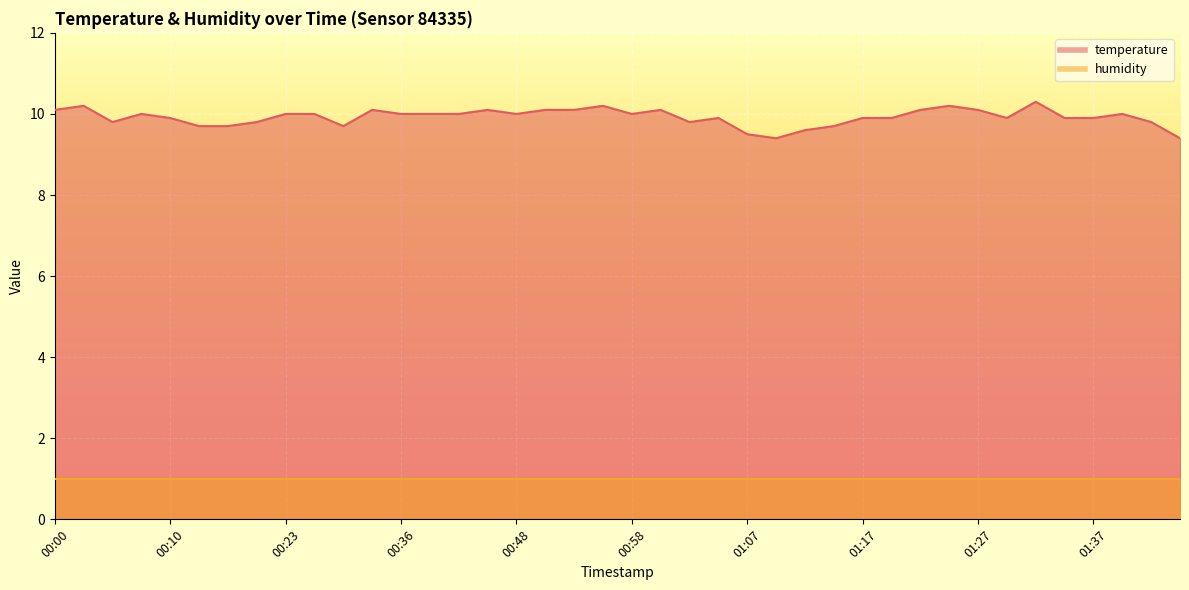

True or false: the data shows 9.4 at 01:44.

True